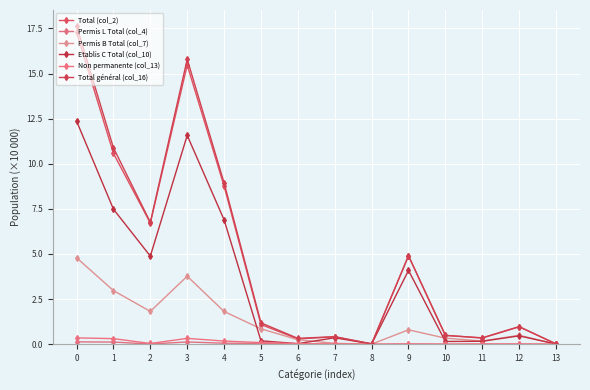

How many distinct data groups are displayed?

6